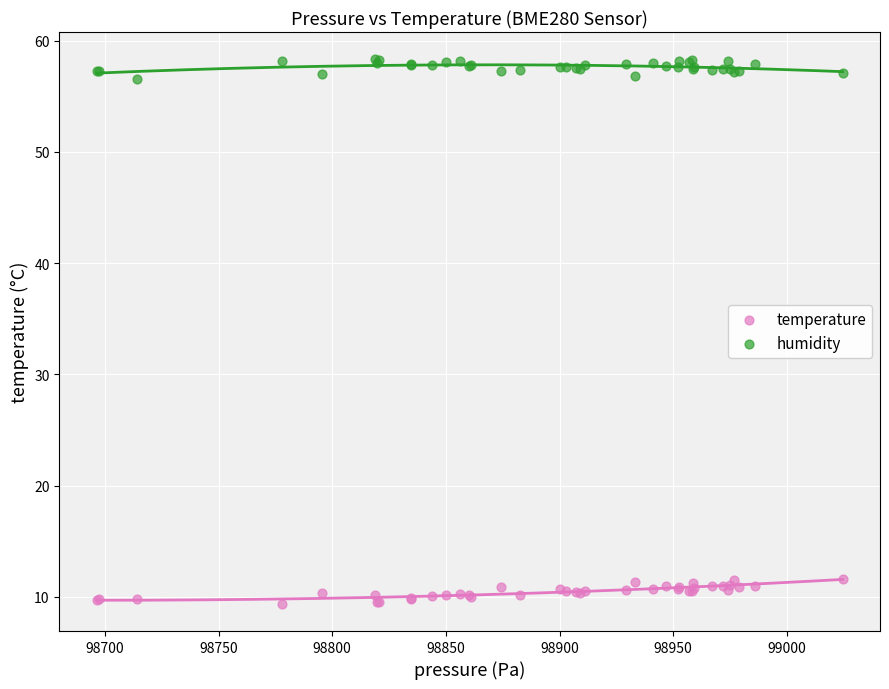

Which series contains the lowest Y value?

temperature